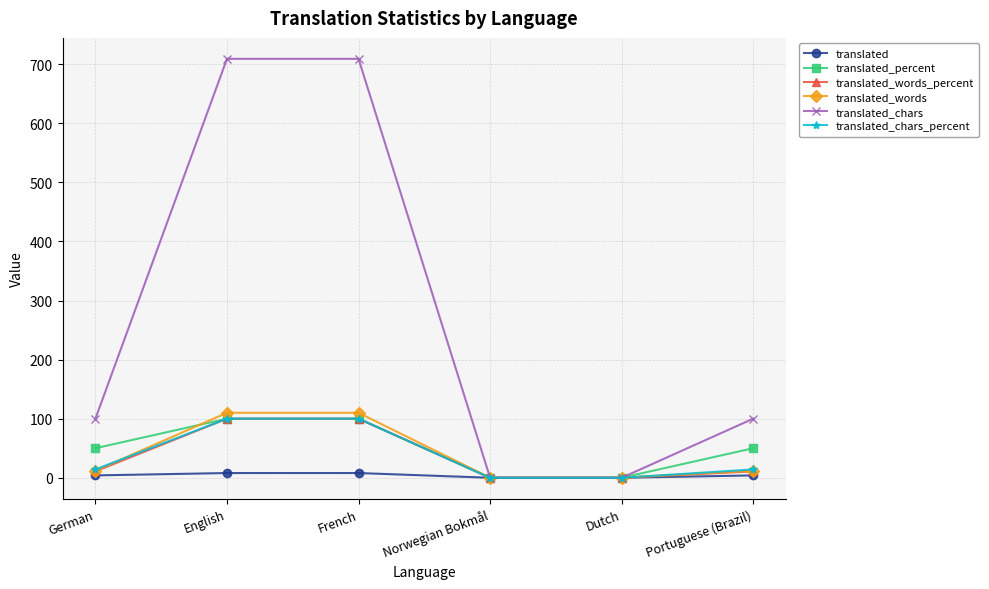

Which series has the largest range (max minus min)?

translated_chars